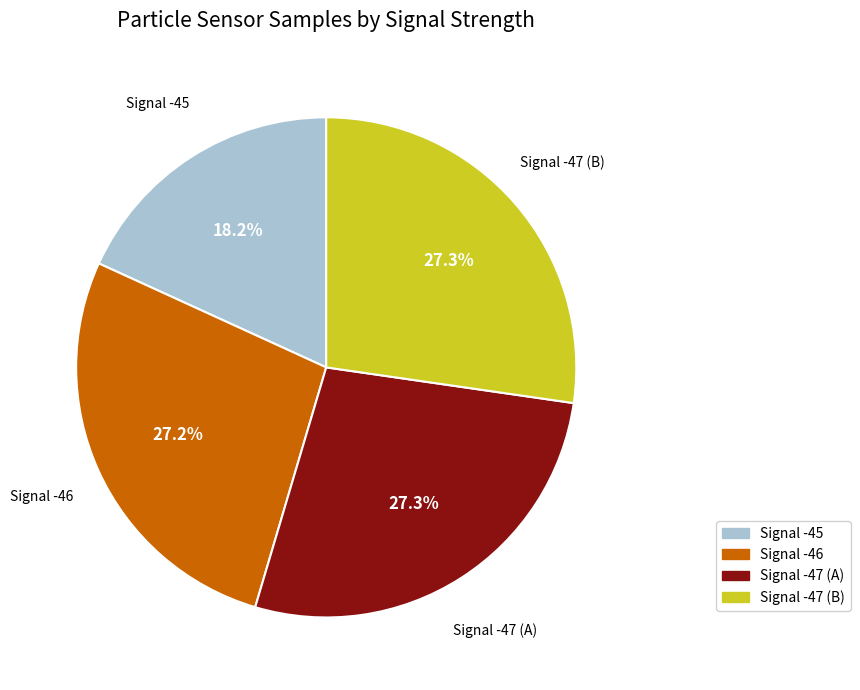

Is there a majority slice in this chart?

No